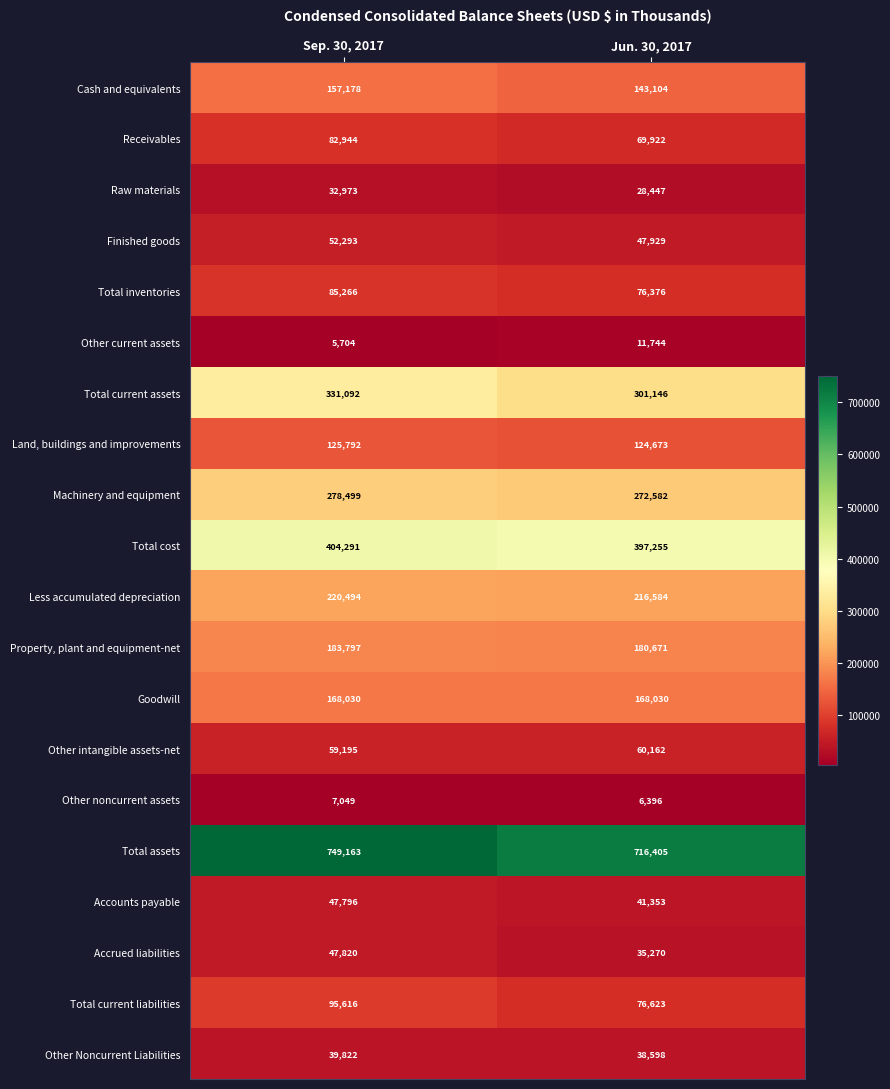

Between Sep. 30, 2017 and Jun. 30, 2017, which series saw the biggest shift?

Total assets